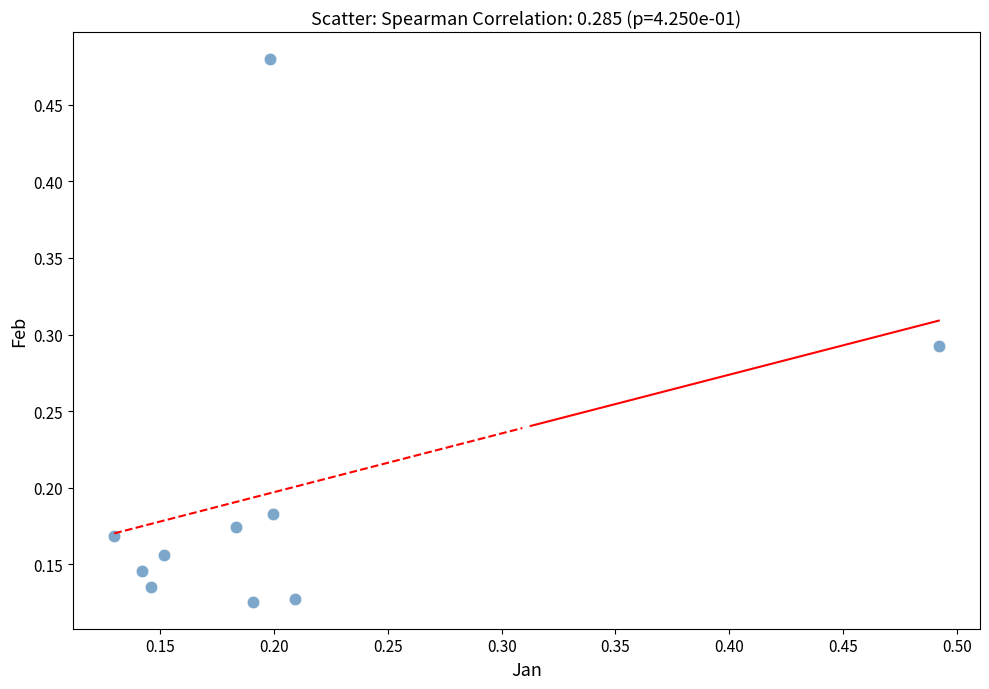

What is the range of Y values (max minus min)?

0.4